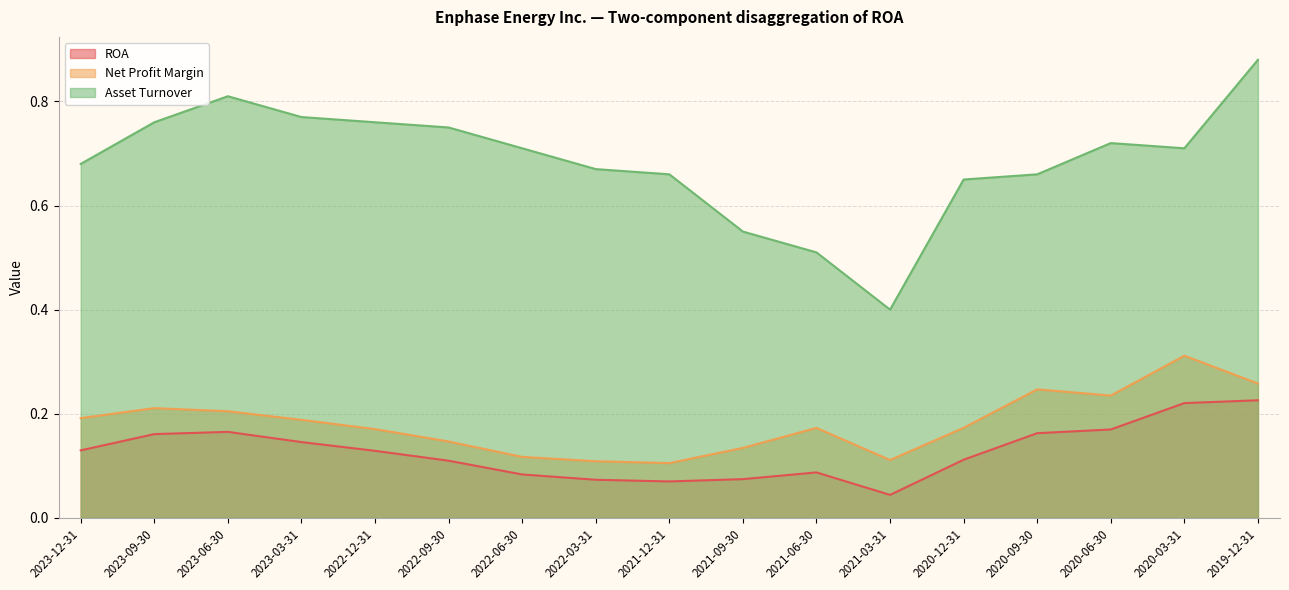

How many lines are shown in the chart?

3